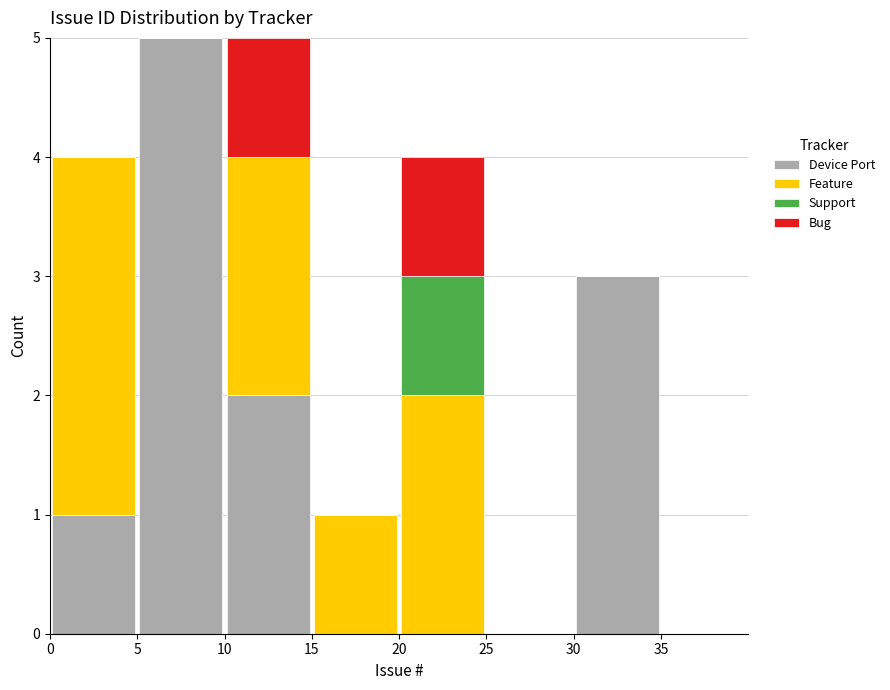

What is the total height of the stacked bar covering 30 to 35 on the x-axis? The values are not printed on the chart, so give them approximately, as read against the axis.

3